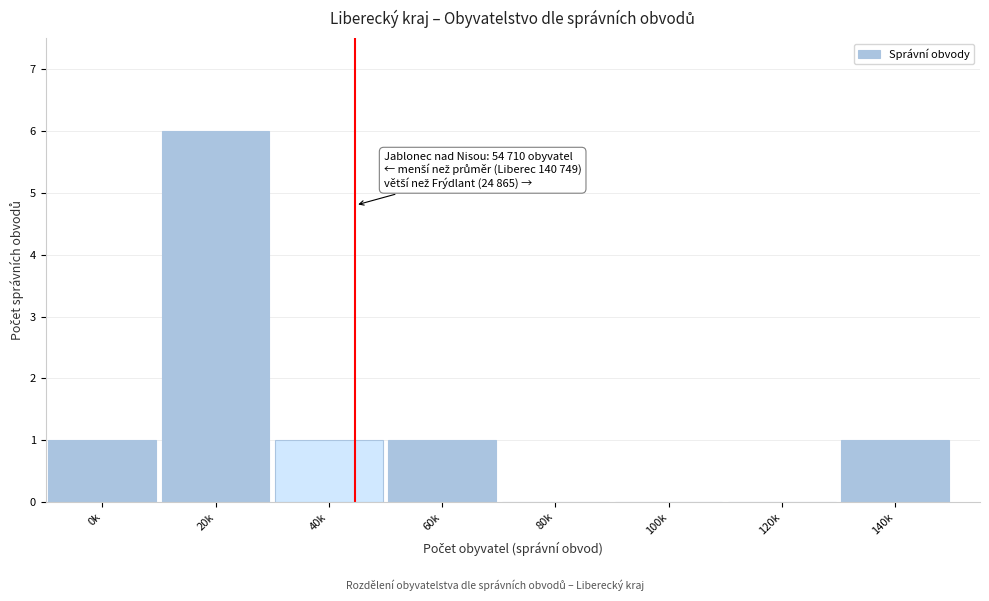

Reading left to right, transcribe all the data shown in this chart.

0k=1	20k=6	40k=1	60k=1	80k=0	100k=0	120k=0	140k=1